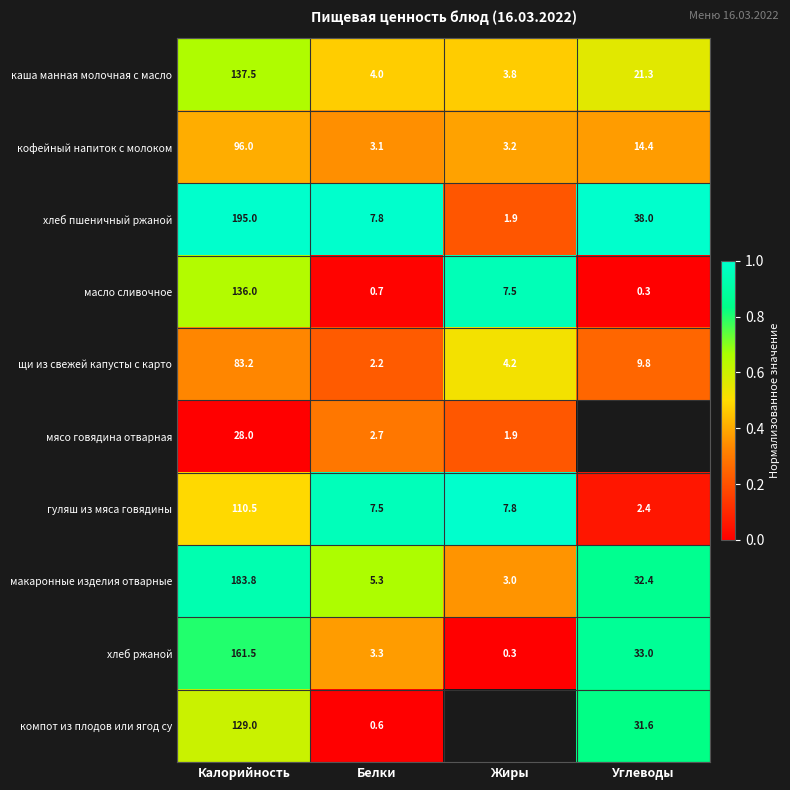

Rank the categories by макаронные изделия отварные value from highest to lowest.

Калорийность, Углеводы, Белки, Жиры